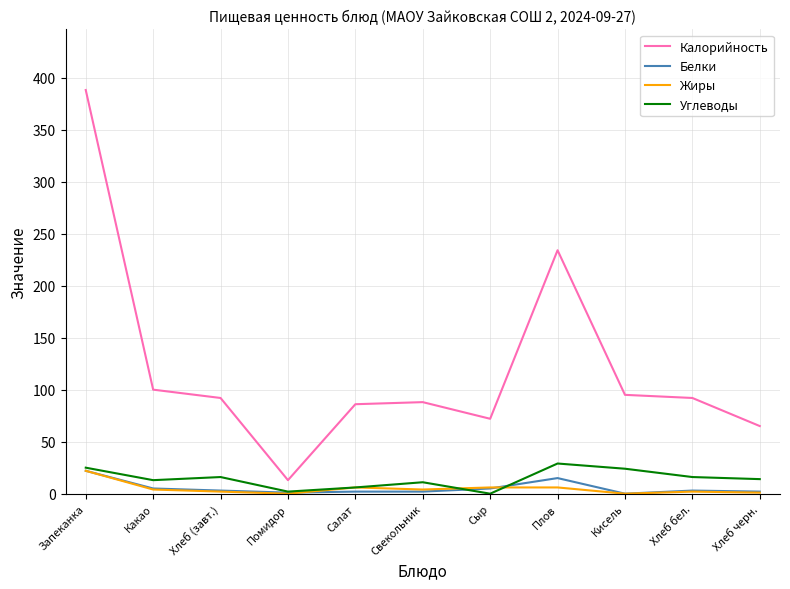

What is the maximum value shown in the chart?

388